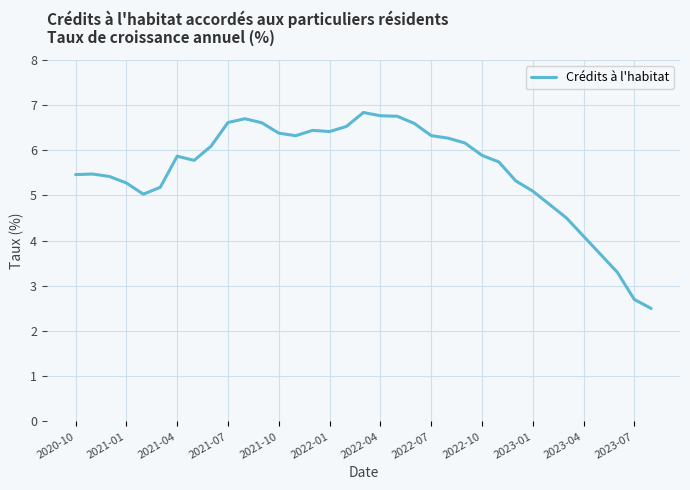

What is the greatest value displayed?

6.8